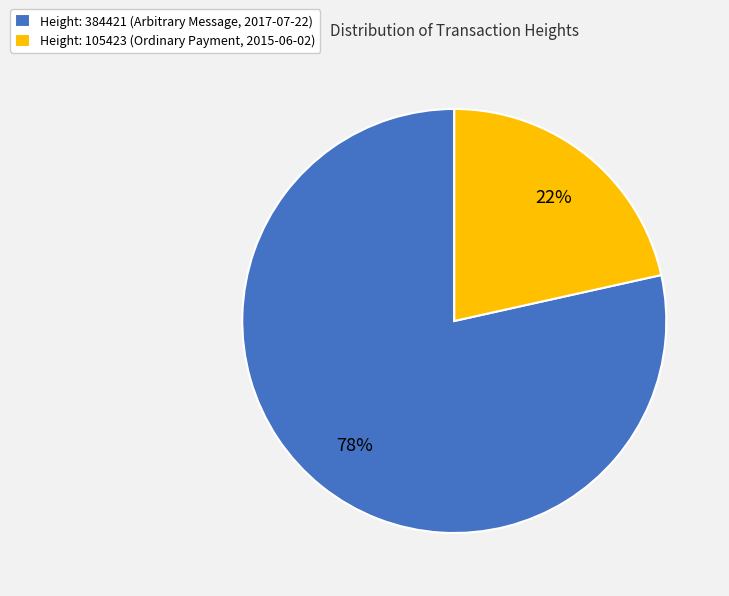

Is there any slice that represents more than half of the pie?

Yes